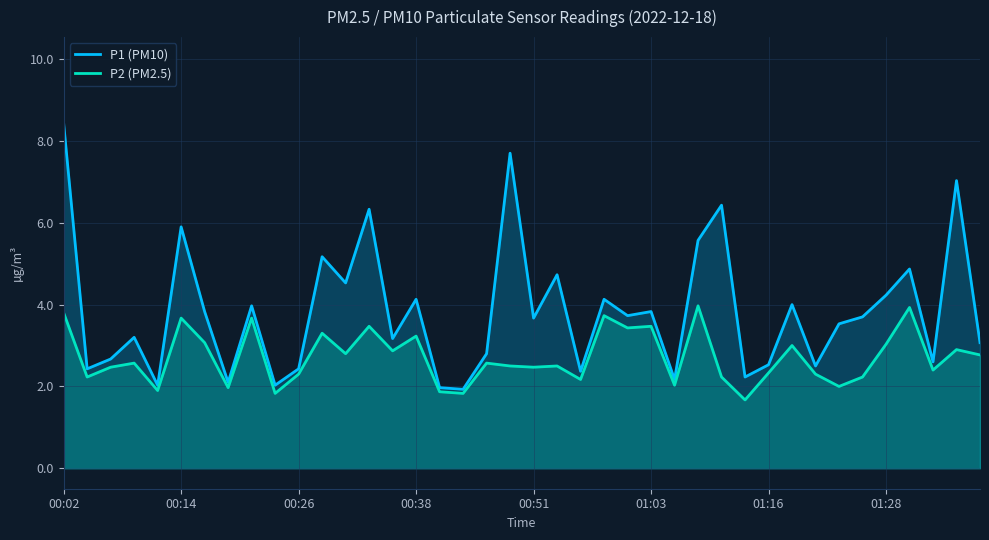

At which label does P1 (PM10) first exceed 3?

00:02